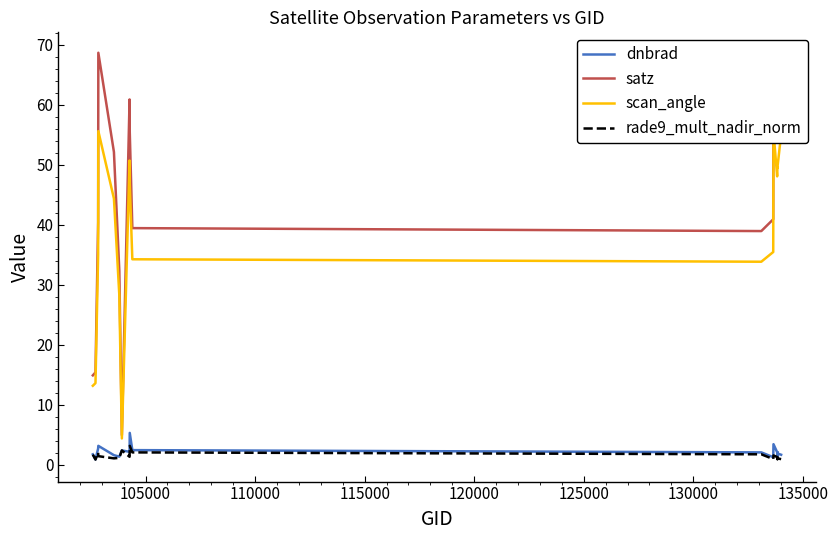

What is the greatest value displayed?

68.7